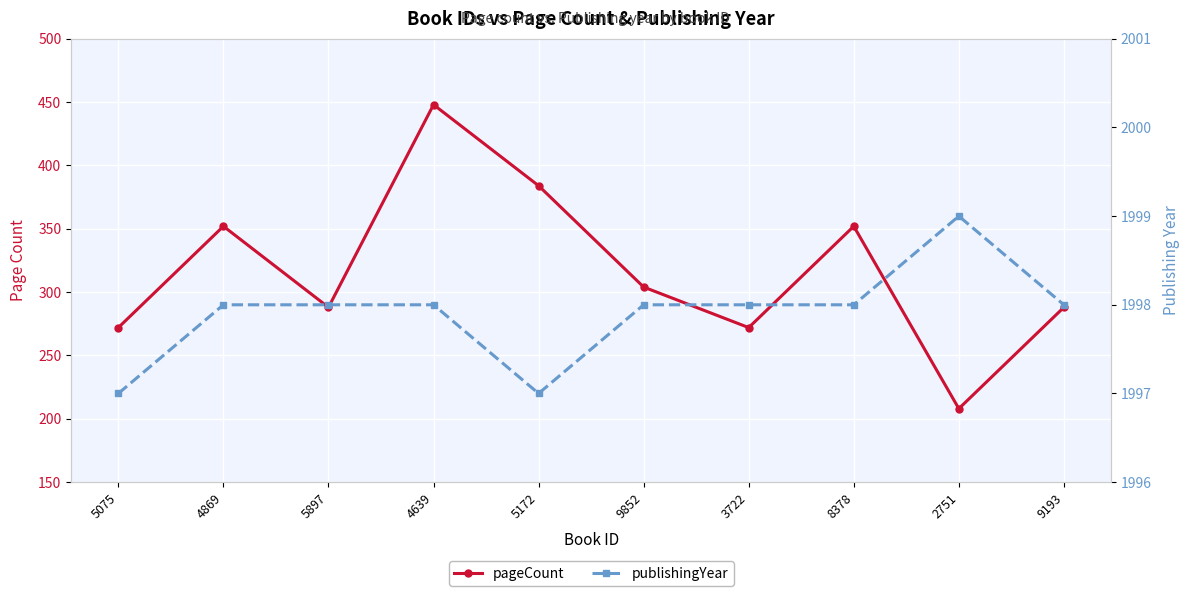

Reading left to right, extract all data points from this chart.

pageCount: 5075=272	4869=352	5897=288	4639=448	5172=384	9852=304	3722=272	8378=352	2751=208	9193=288
publishingYear: 5075=1997	4869=1998	5897=1998	4639=1998	5172=1997	9852=1998	3722=1998	8378=1998	2751=1999	9193=1998